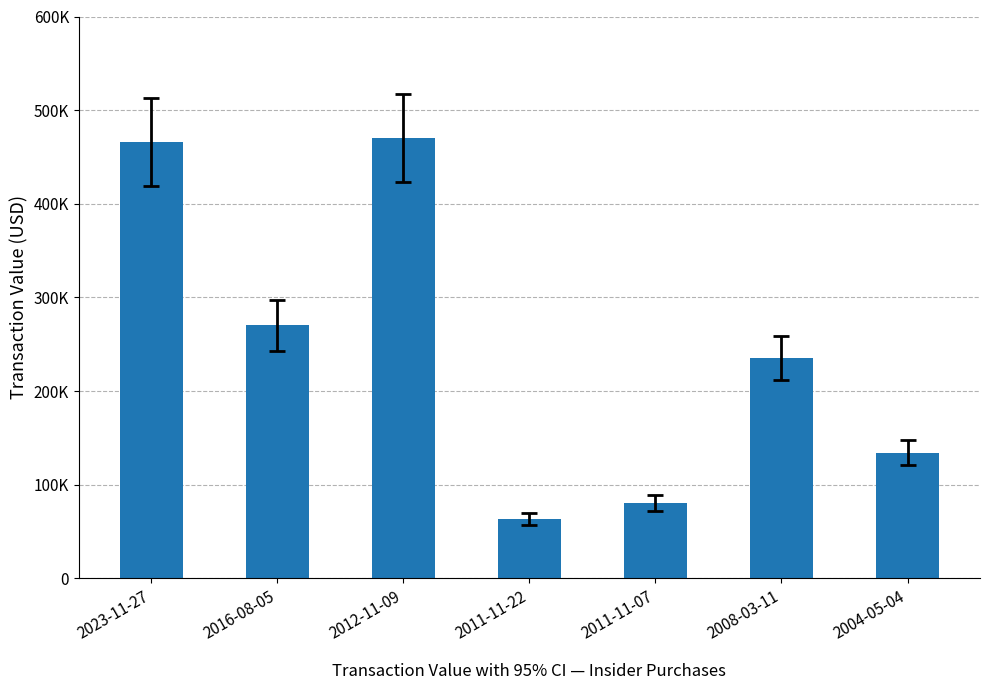

What position from the left is 2012-11-09?

3